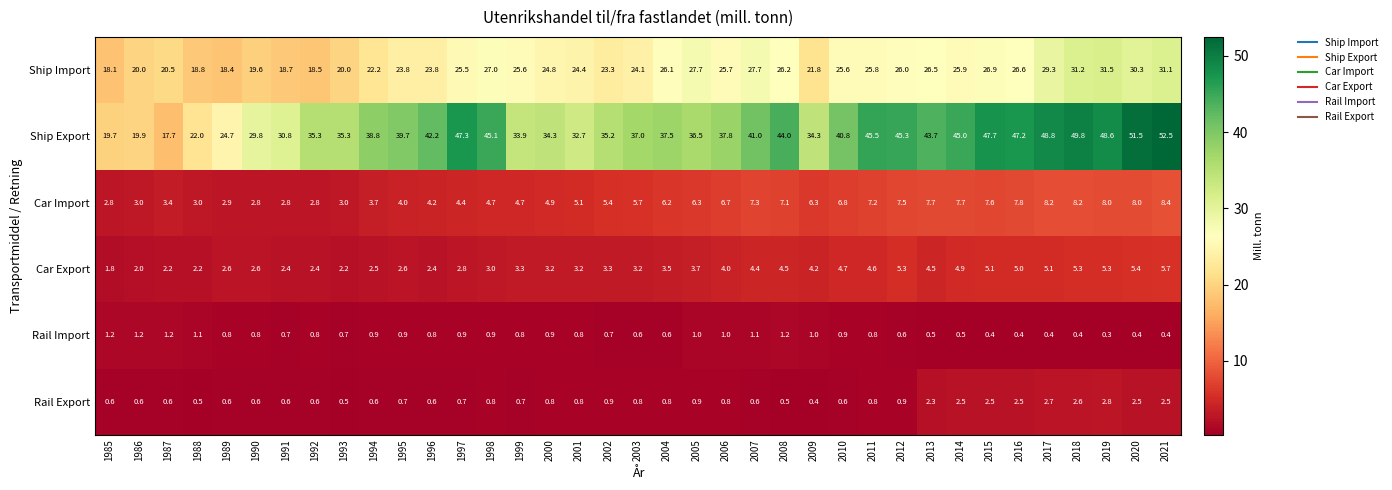

Where is Ship Import nearest to the value 24?

2003